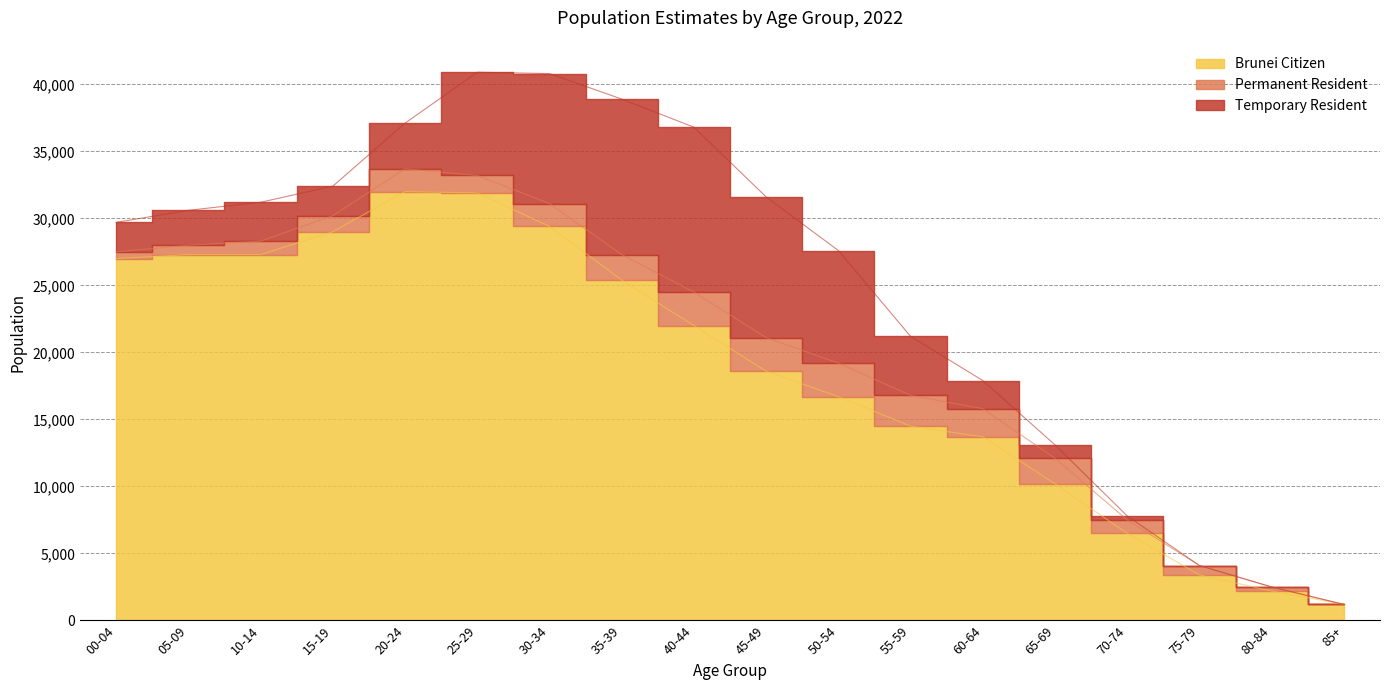

What is the total value across all series at 05-09?

30600